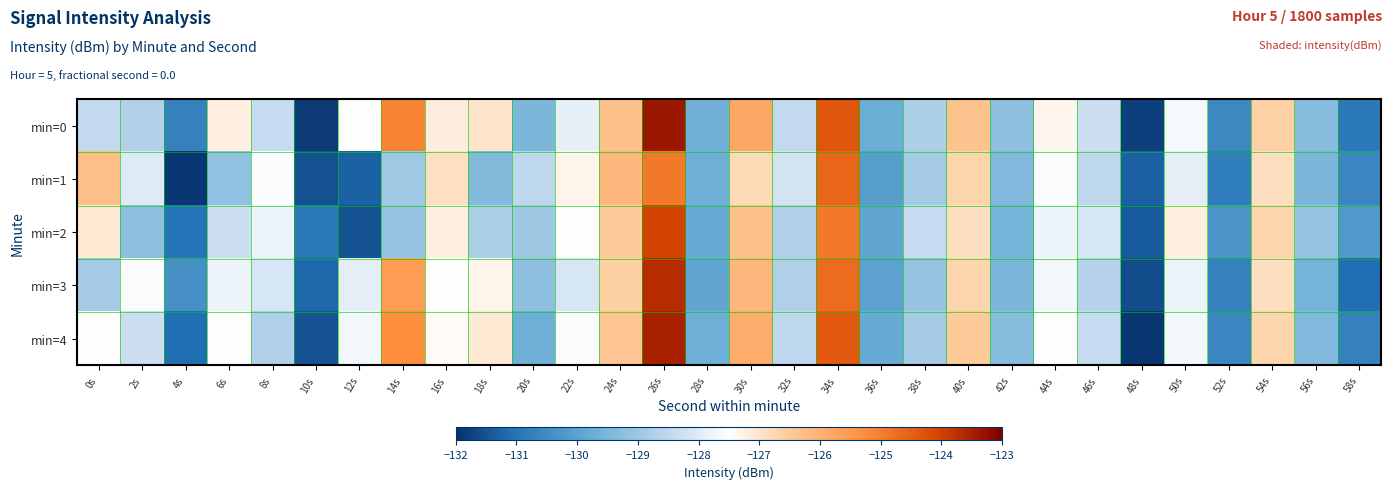

At 16s, list the series in order from smallest to largest.

min=3, min=4, min=2, min=0, min=1